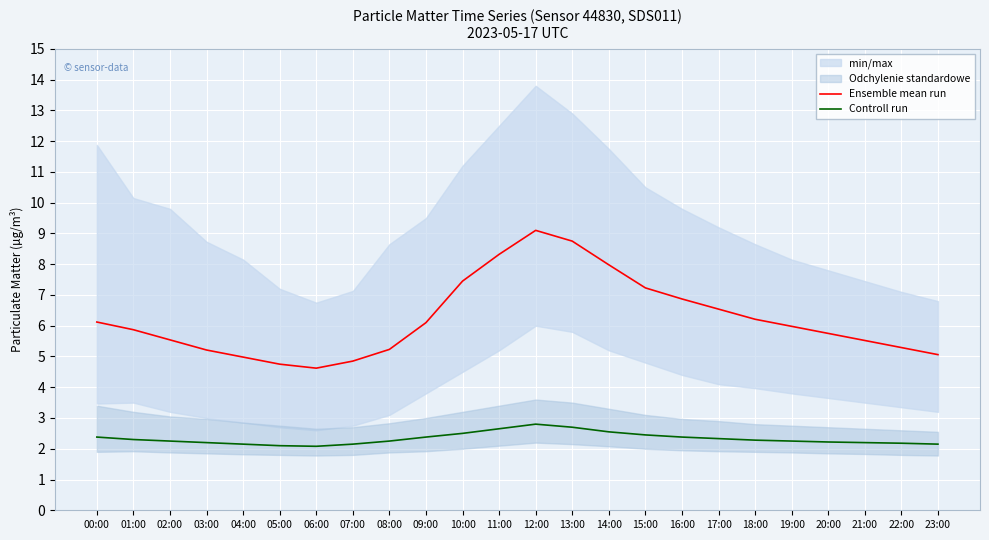

The value of Controll run at 12:00 is 4.0. True or false?

False